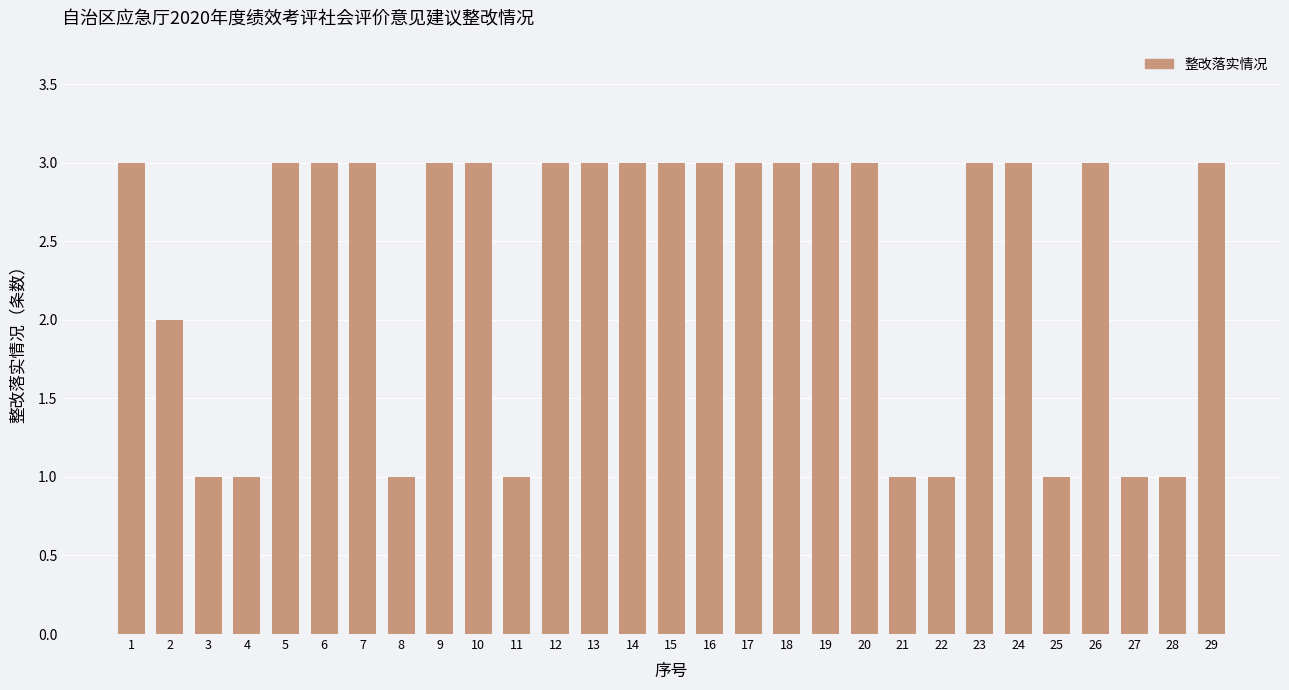

True or false: the data shows 3 at 29.

True